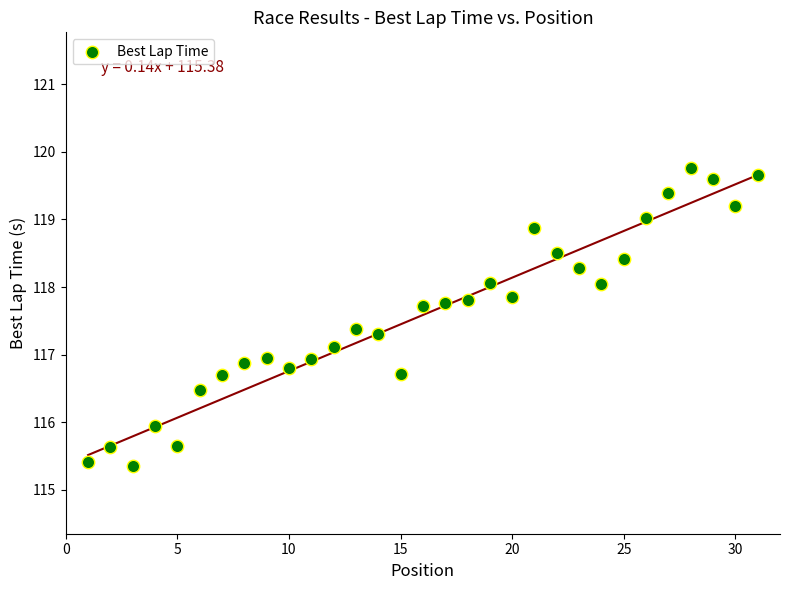

What is the range of Y values (max minus min)?

4.4